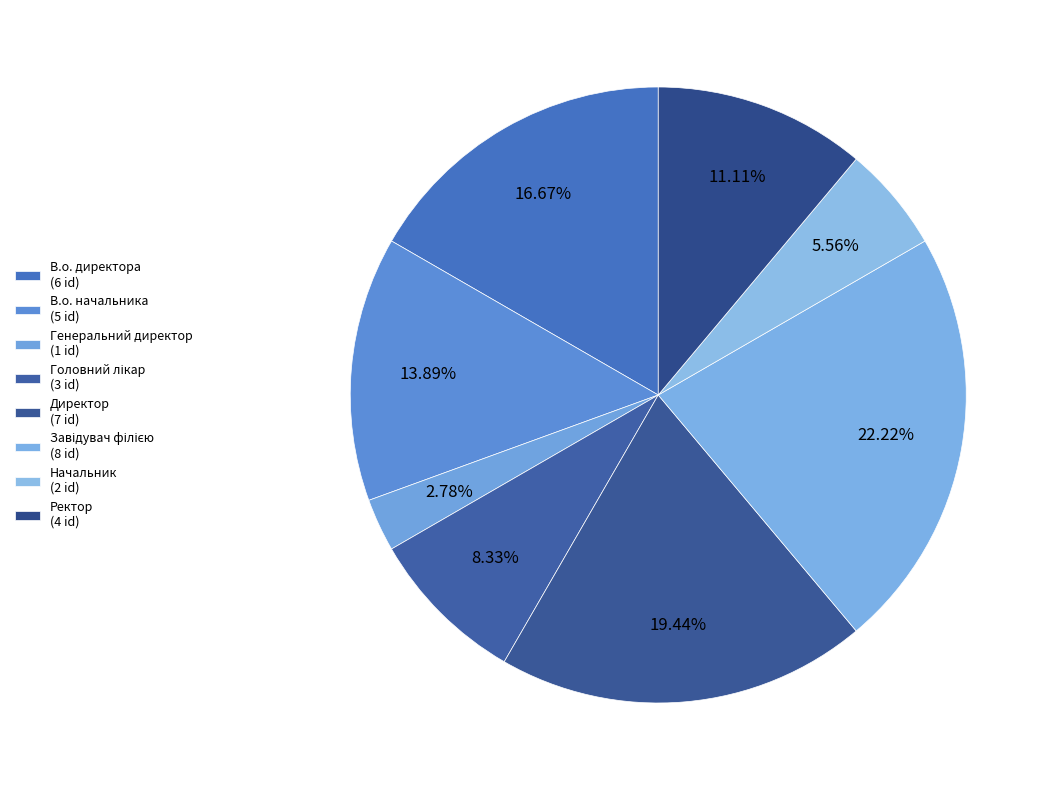

Does Директор represent more than half of the total?

No